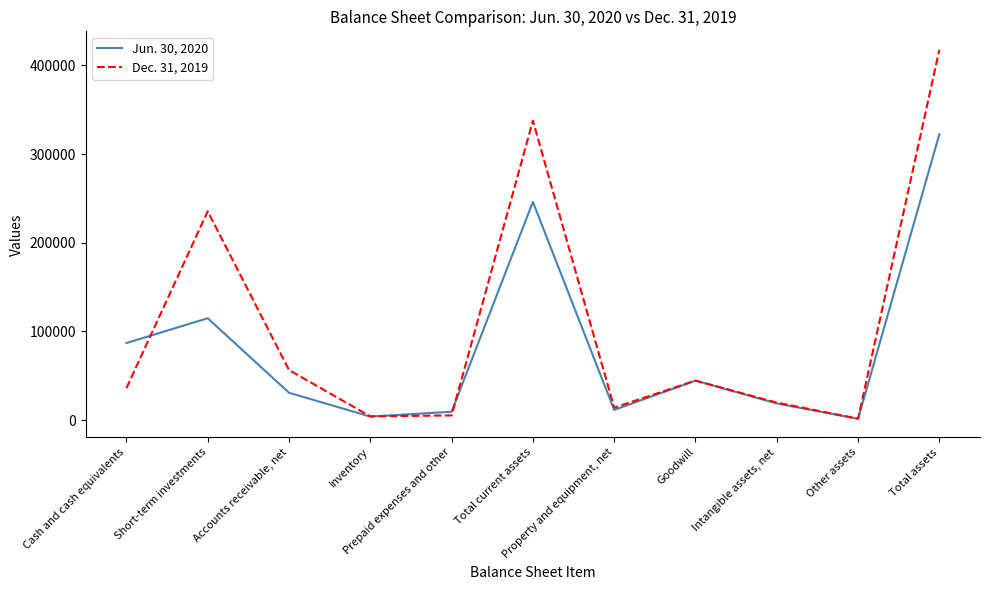

How many lines are shown in the chart?

2